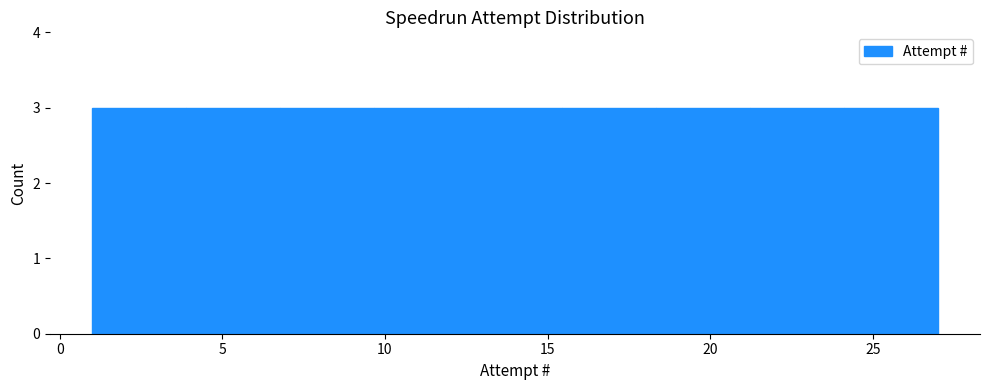

Reading left to right, list every bar in this chart as the range it spans on the x-axis followed by its height. Neither the bar edges nor the heights are printed on the chart, so give them approximately, as read against the axes.

1.0 to 4.0: 3
4.0 to 7.0: 3
7.0 to 9.5: 3
9.5 to 12.5: 3
12.5 to 15.5: 3
15.5 to 18.5: 3
18.5 to 21.0: 3
21.0 to 24.0: 3
24.0 to 27.0: 3